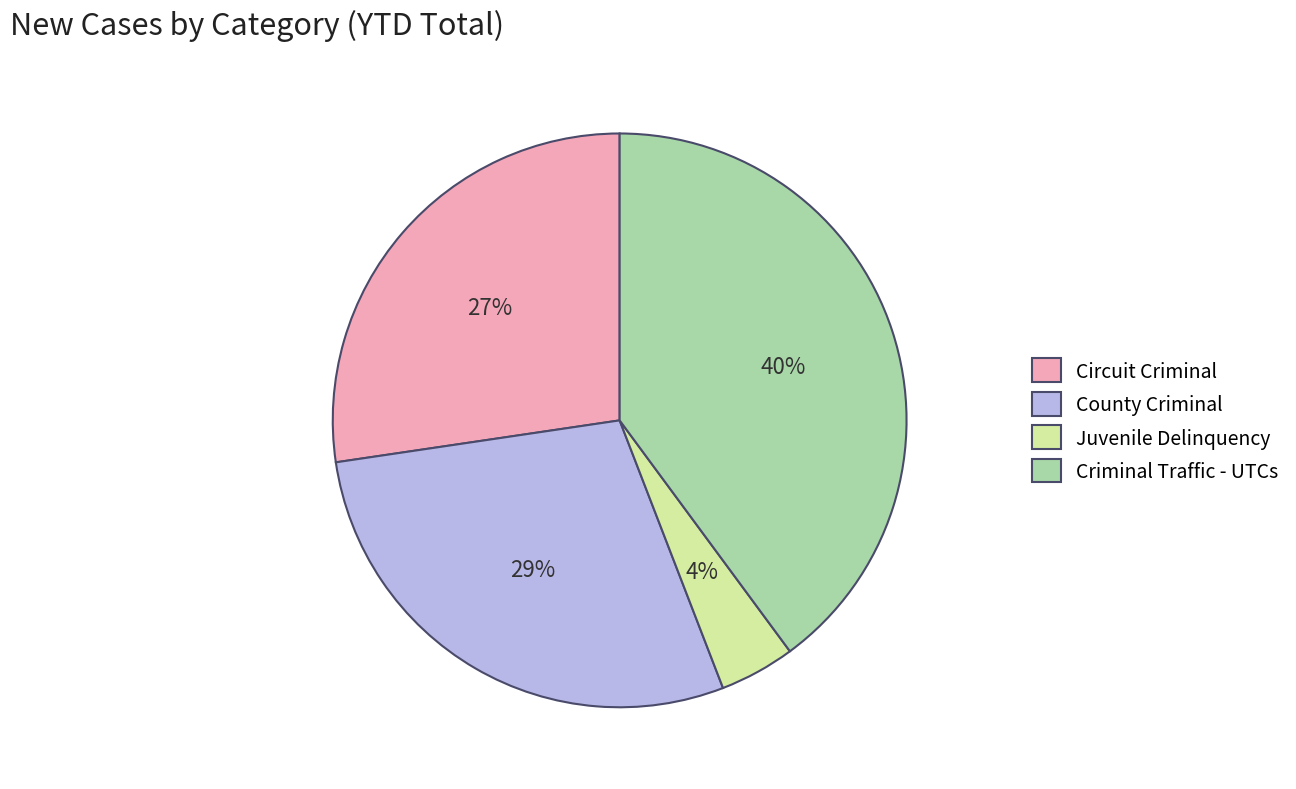

Which slice is the largest?

Criminal Traffic - UTCs